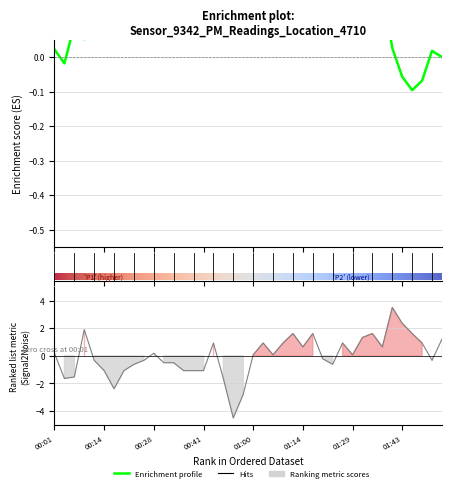

Which has a higher value, 31 or 12?

31